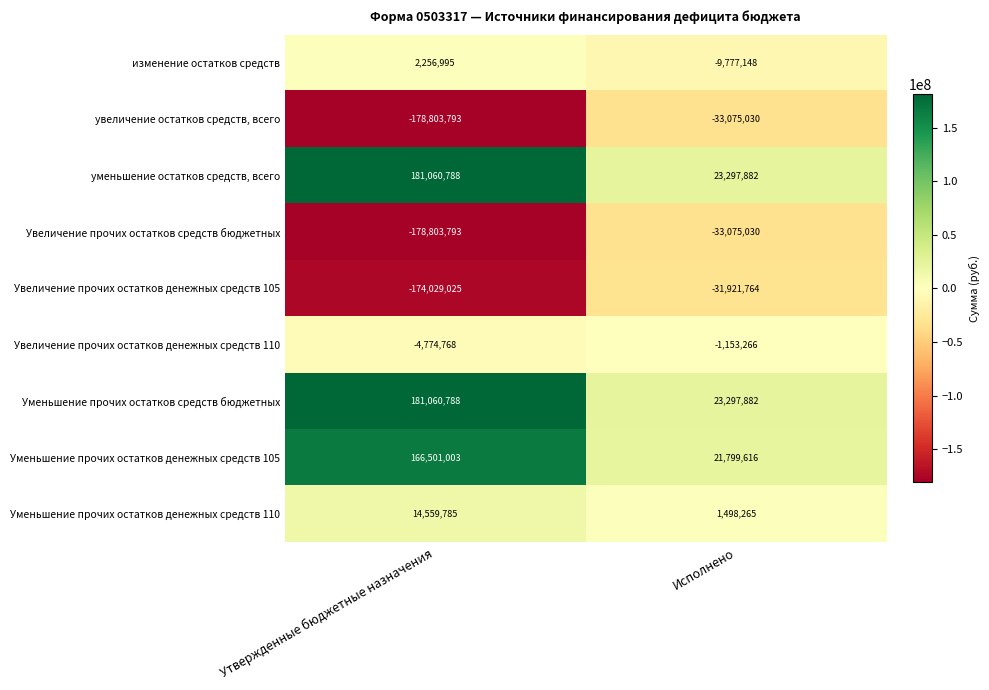

What is the sum of all Уменьшение прочих остатков средств бюджетных values?

204358670